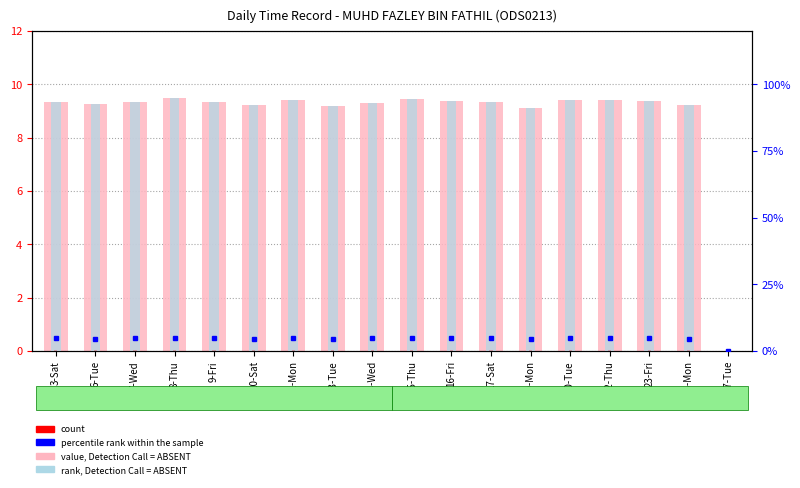

Rank the series at 16-Fri from highest to lowest value.

rank, Detection Call = ABSENT, value, Detection Call = ABSENT